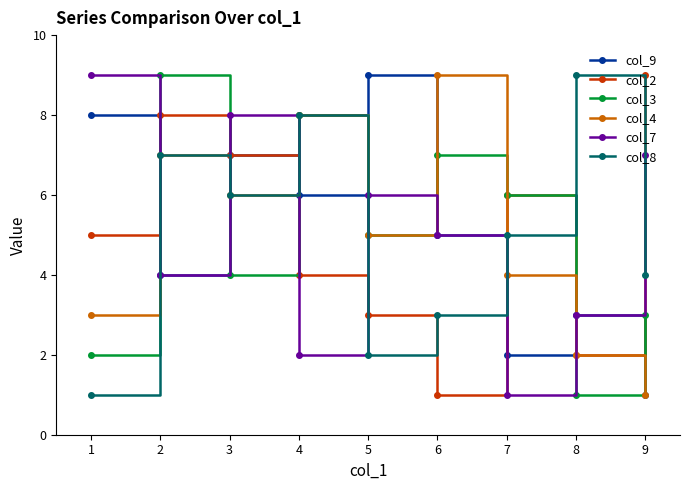

What is the spread (max minus min) of values at 5?

7